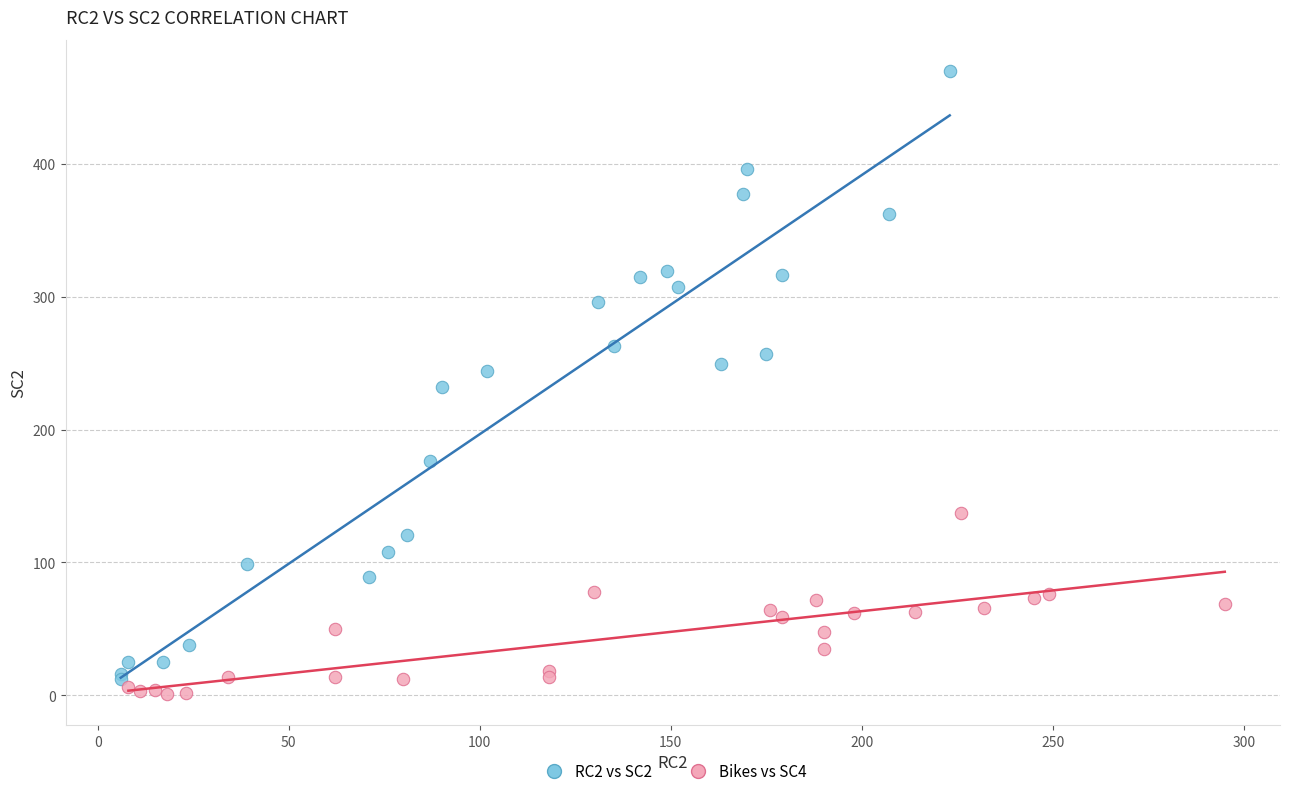

Which series contains the highest Y value?

RC2 vs SC2